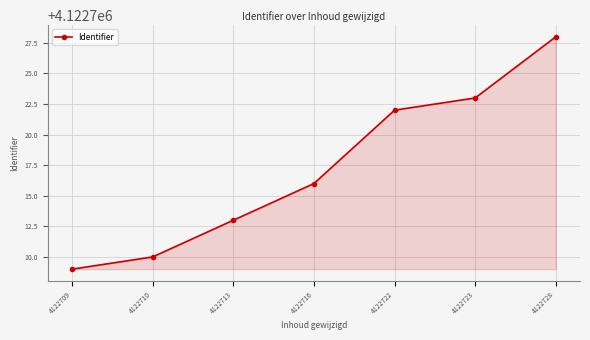

What is the change in value from 4122709 to 4122716?

+7